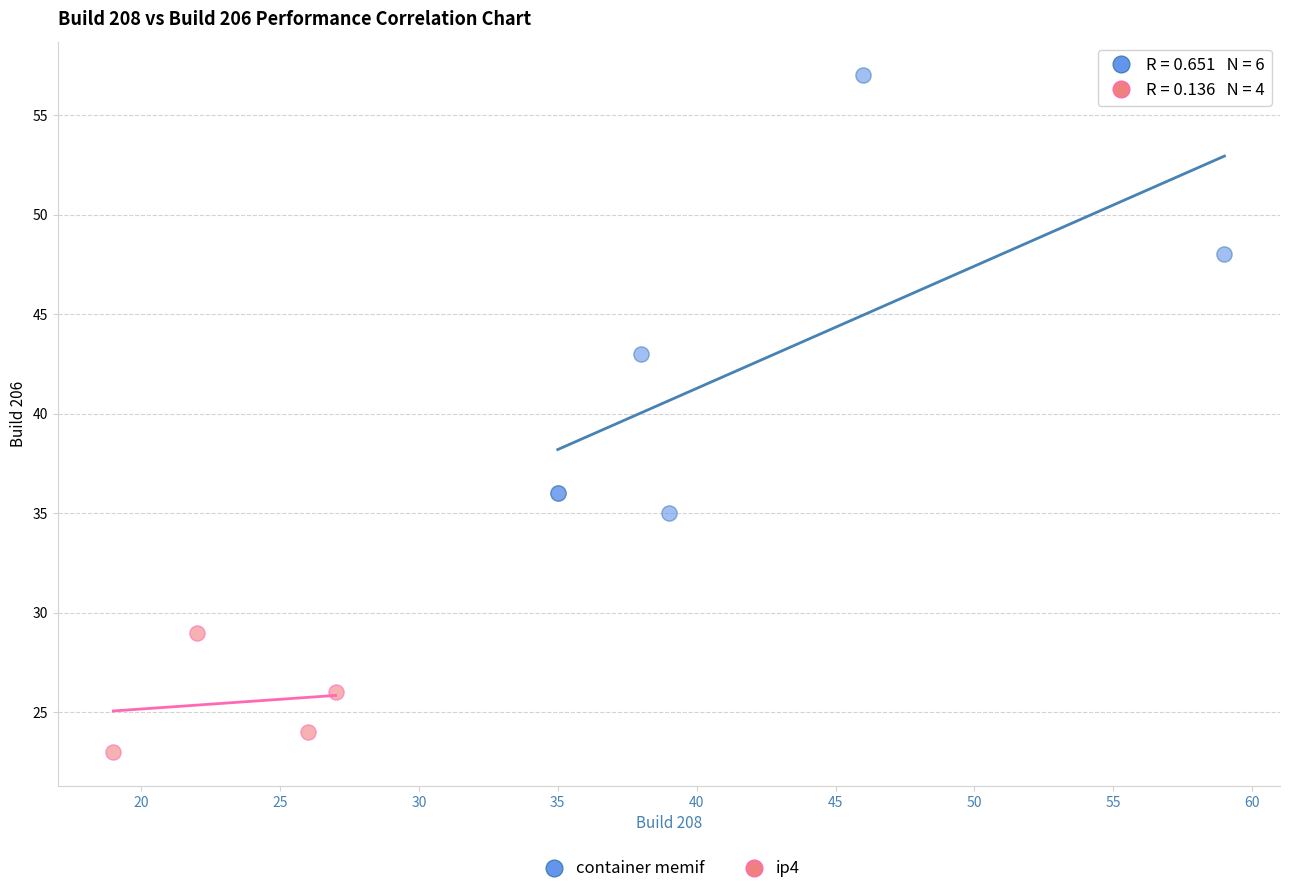

Which series contains the highest Y value?

container memif